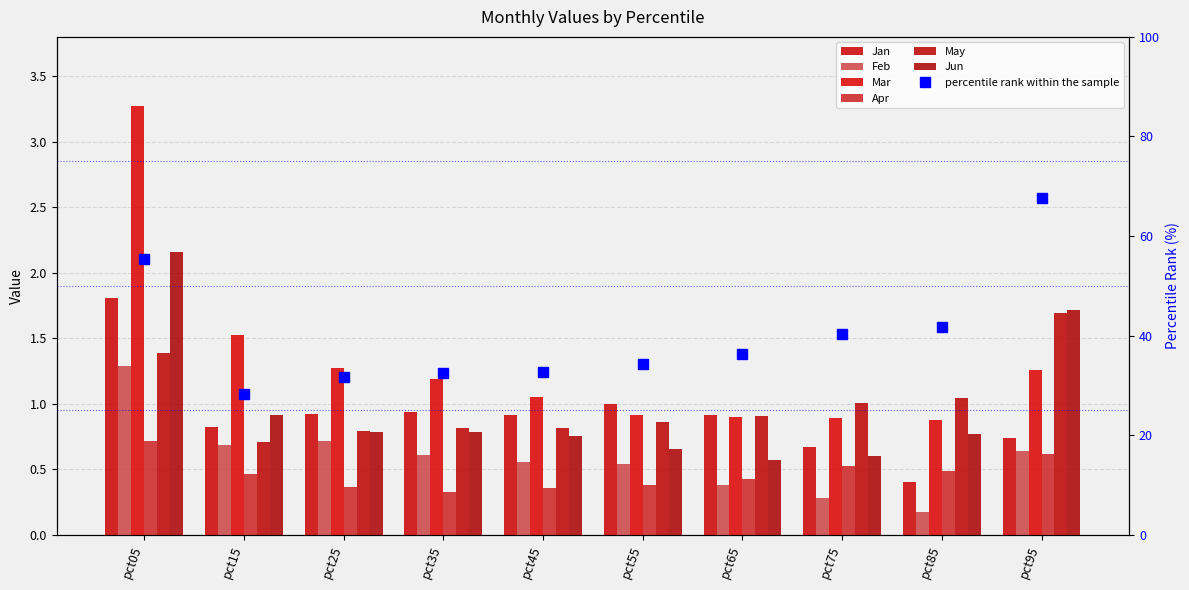

List the series in order of their peak value, highest first.

Mar, Jun, Jan, May, Feb, Apr